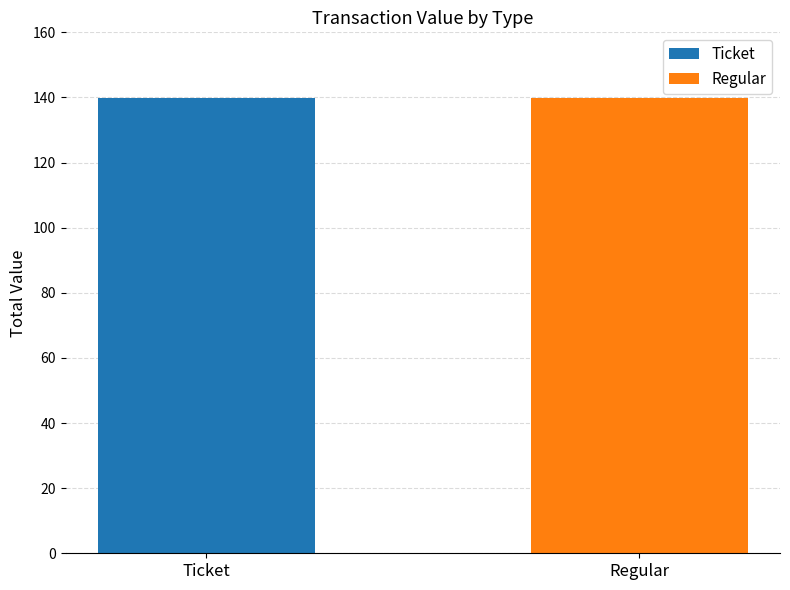

Which series changed the most between tx_type and value?

Ticket